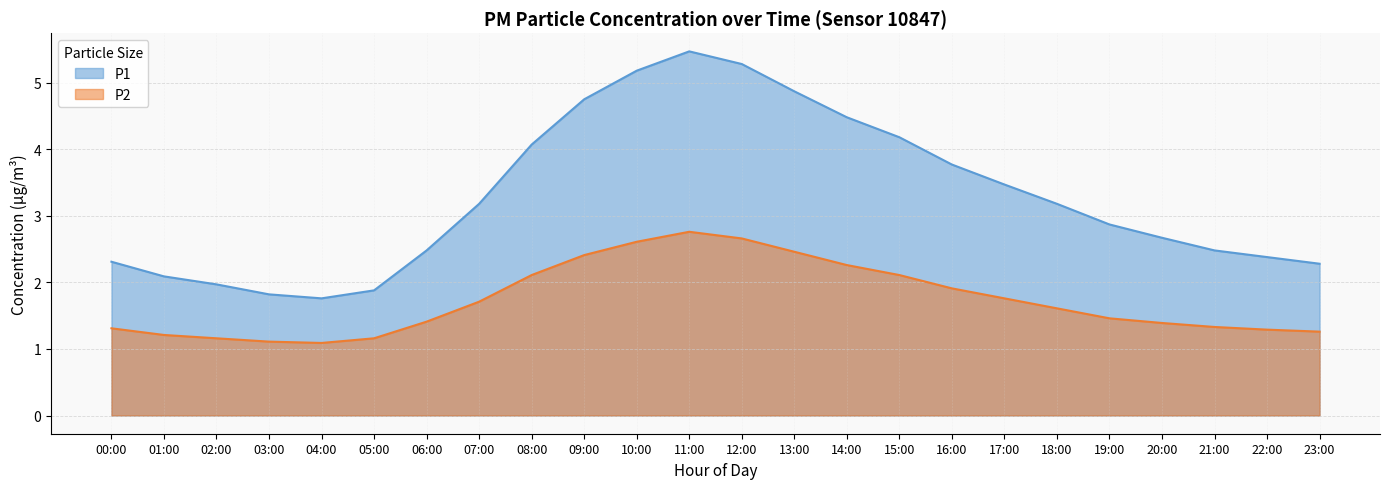

How many values in the P1 series are below 3?

12